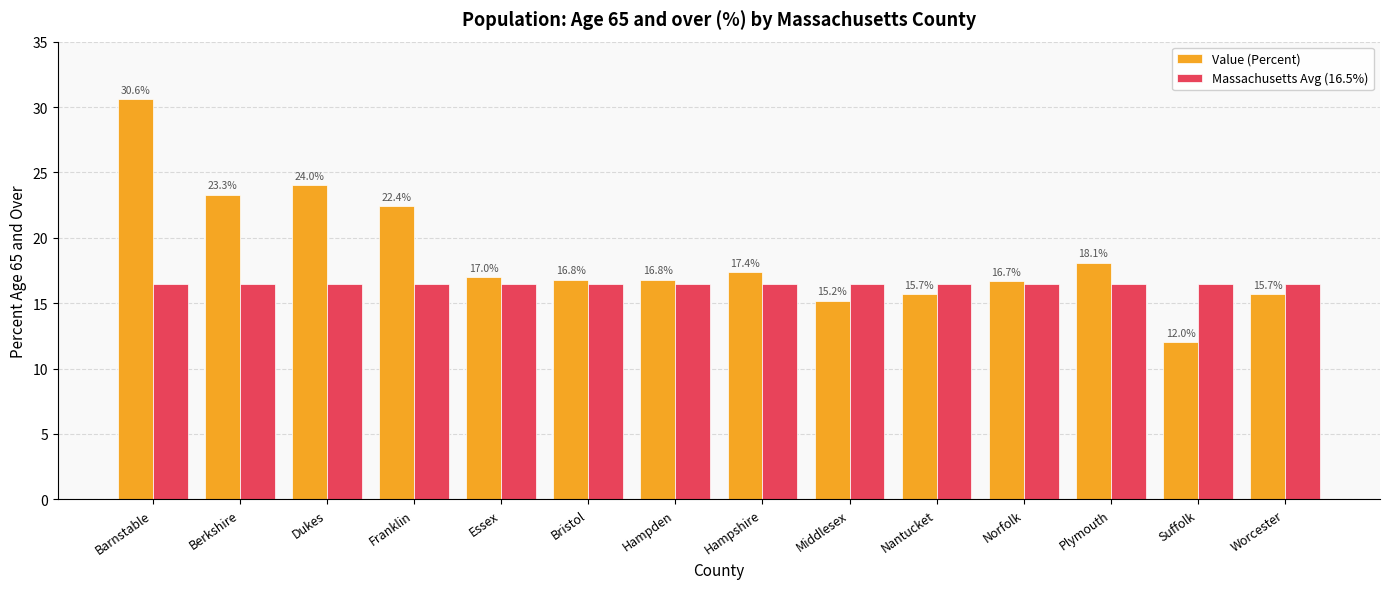

At how many categories does at least one series exceed 30?

1